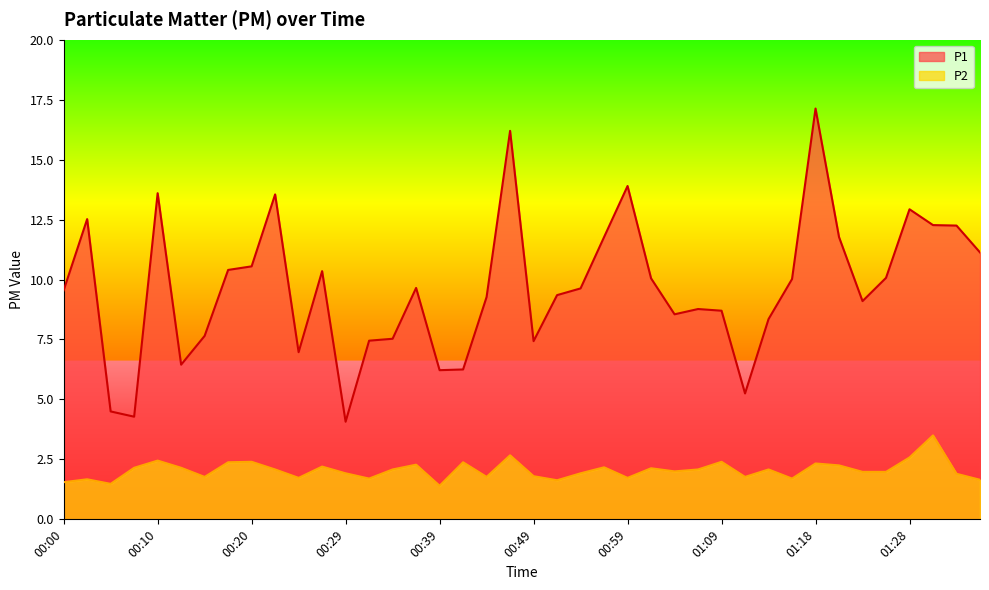

Which series has the largest range (max minus min)?

P1